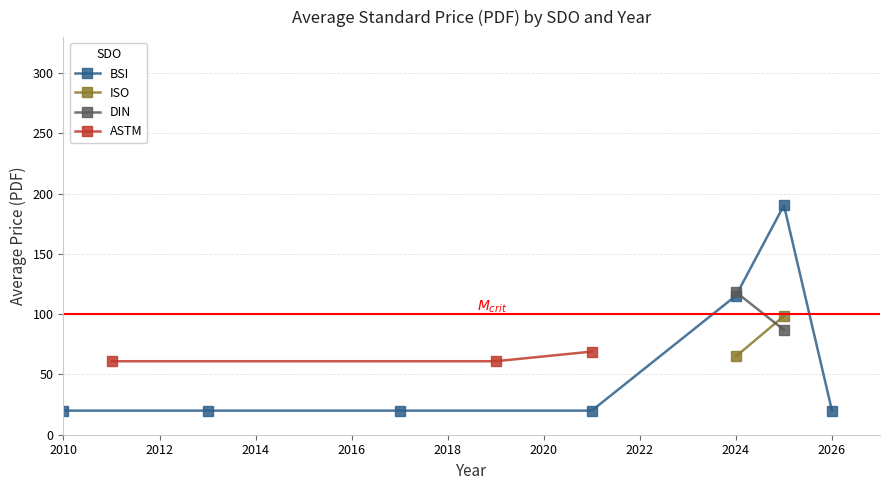

What is the maximum value for BSI?

190.4